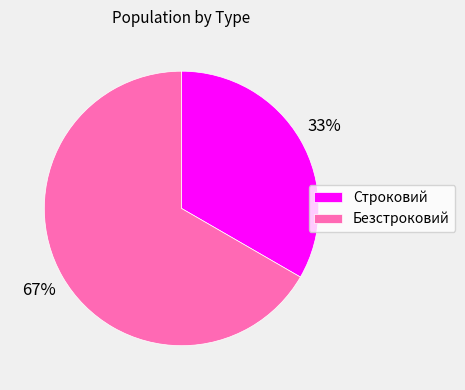

To the nearest percent, what portion does Строковий represent?

33%